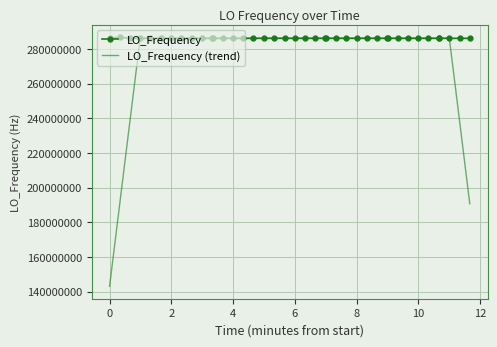

Rank the series by their average value, from highest to lowest.

LO_Frequency, LO_Frequency (trend)